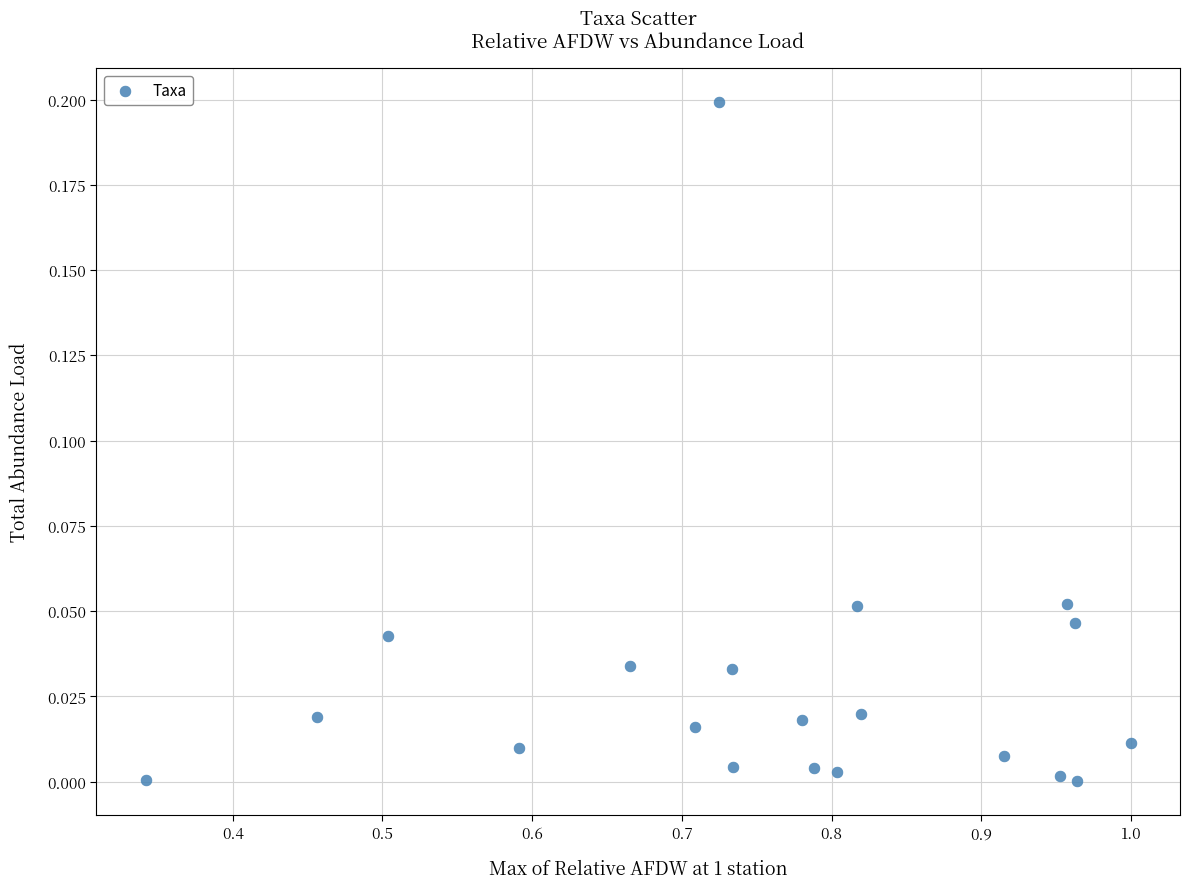

What is the range of X values (max minus min)?

0.7